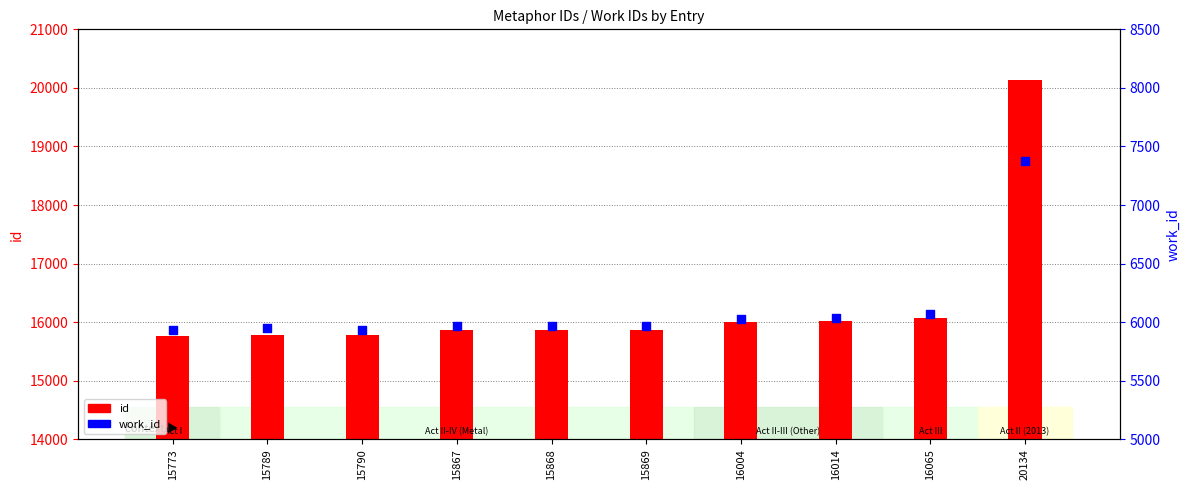

At which category is the sum across all series the highest?

20134